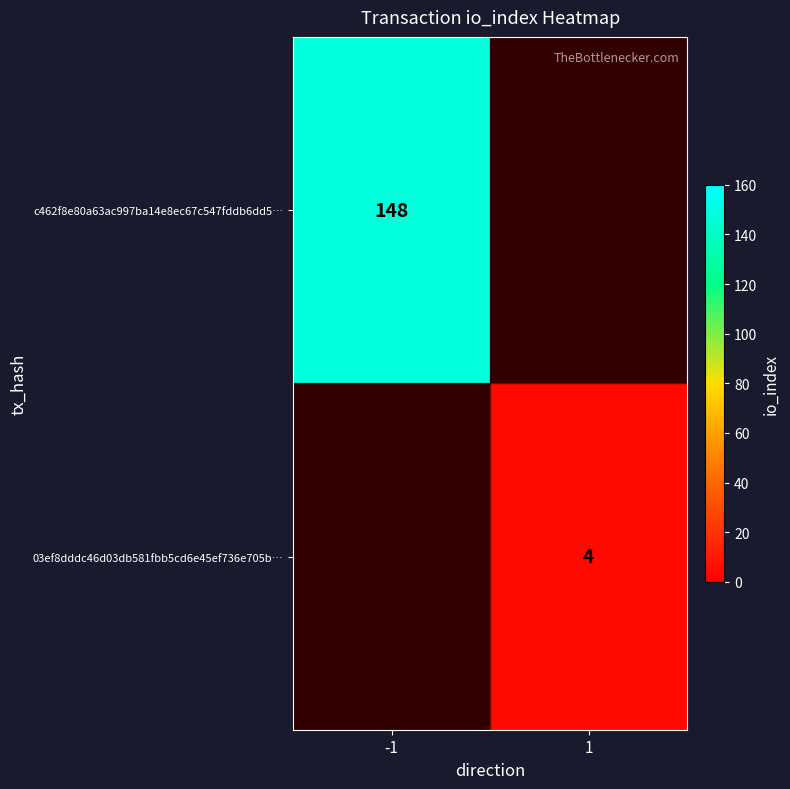

Is the value of 03ef8dddc46d03db581fbb5cd6e45ef736e705b… at 1 greater than the value of c462f8e80a63ac997ba14e8ec67c547fddb6dd5… at -1?

No